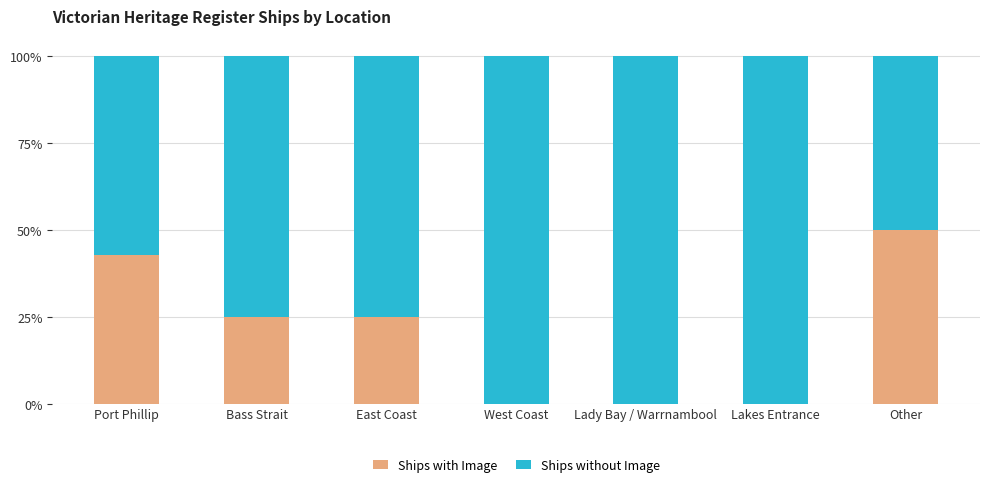

Are the bars grouped side by side (vs. stacked)?

No